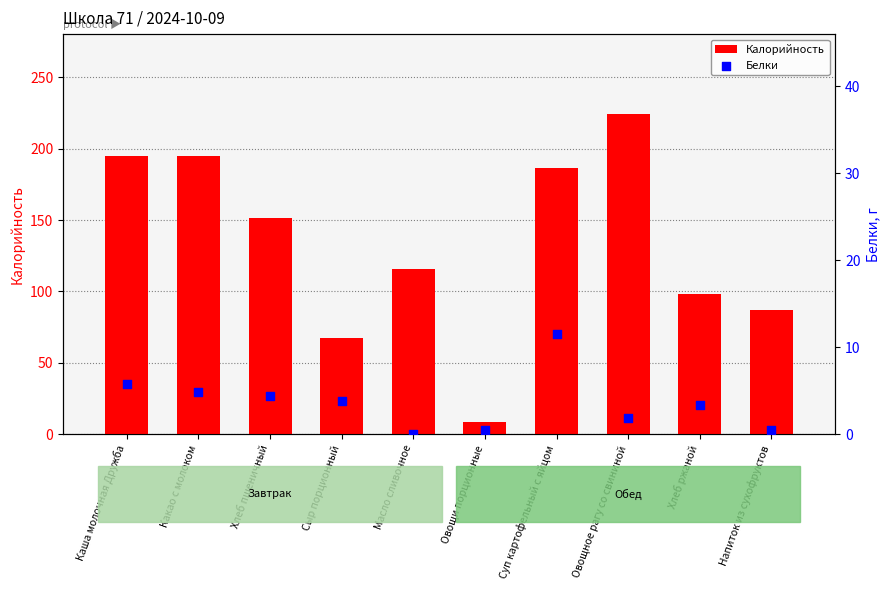

Which series has the largest total across all categories?

Калорийность